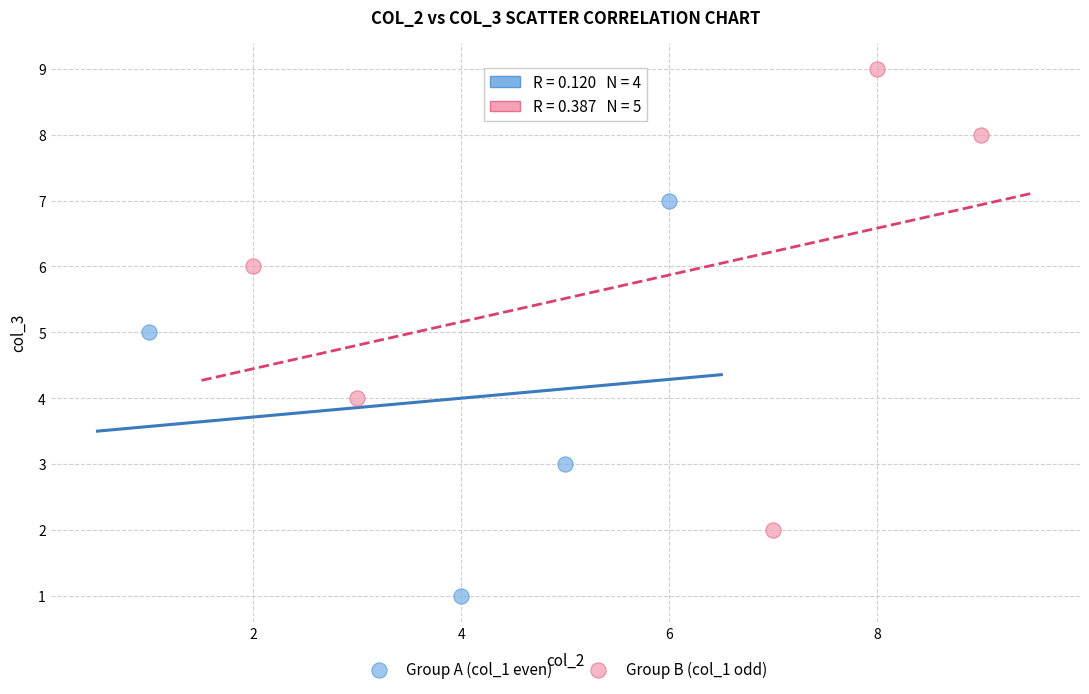

Which series has the largest Y range (max minus min)?

Group B (col_1 odd)